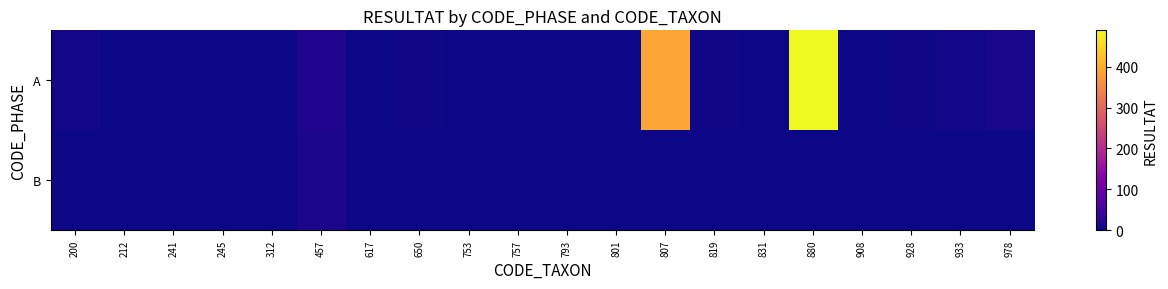

What is the total value across all series at 801?

1